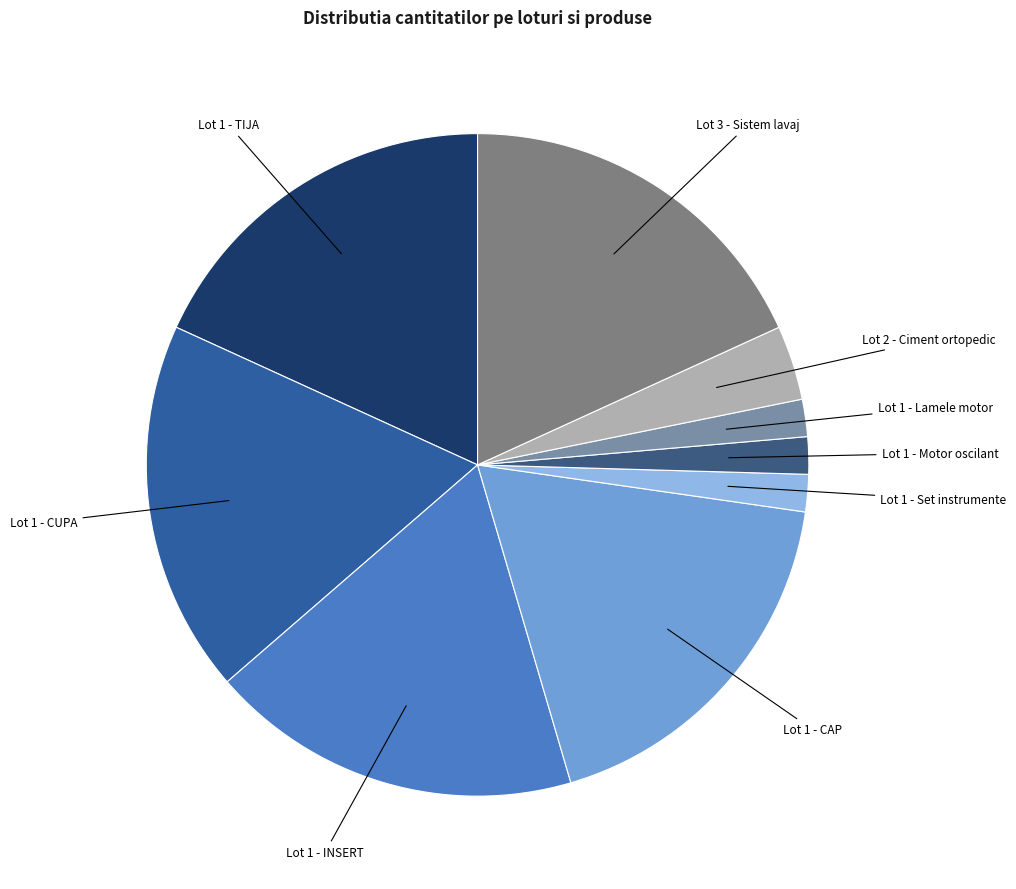

Is the sum of Lot 2 - Ciment ortopedic and Lot 3 - Sistem lavaj greater than half?

No